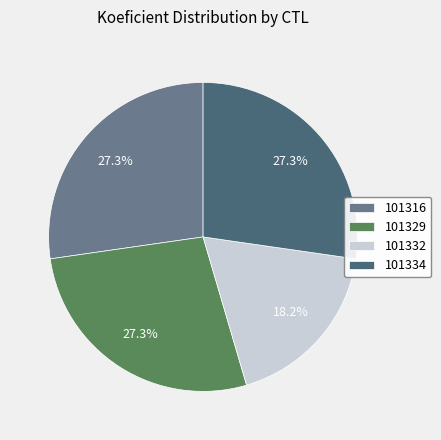

How many segments does this pie chart have?

4